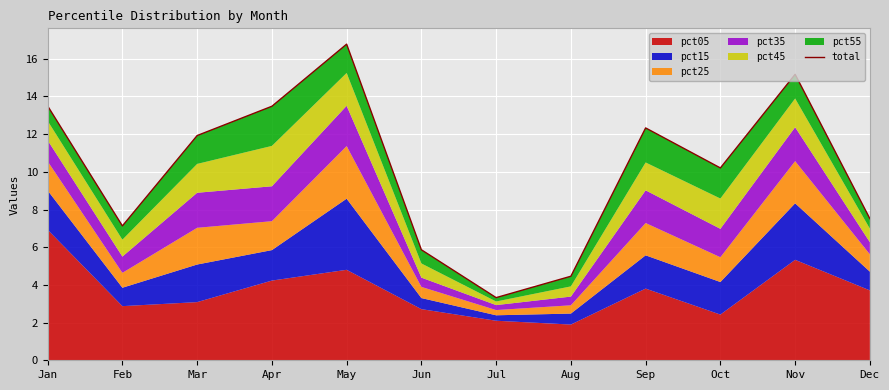

True or false: the data shows 25.6 at May.

False